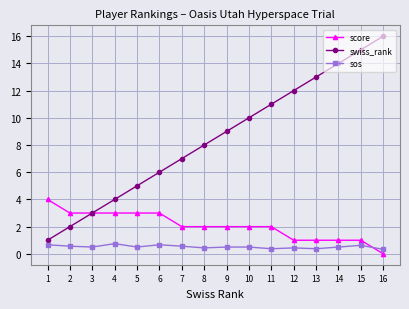

Which series ends up on top after the final intersection of sos and score?

sos